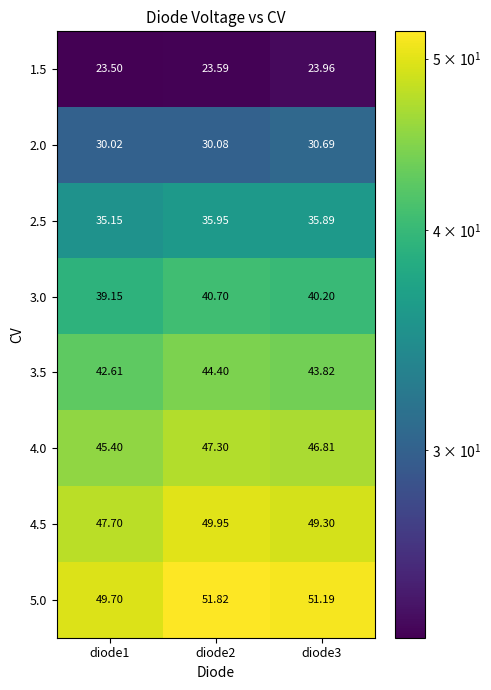

What is the smallest value displayed?

23.5